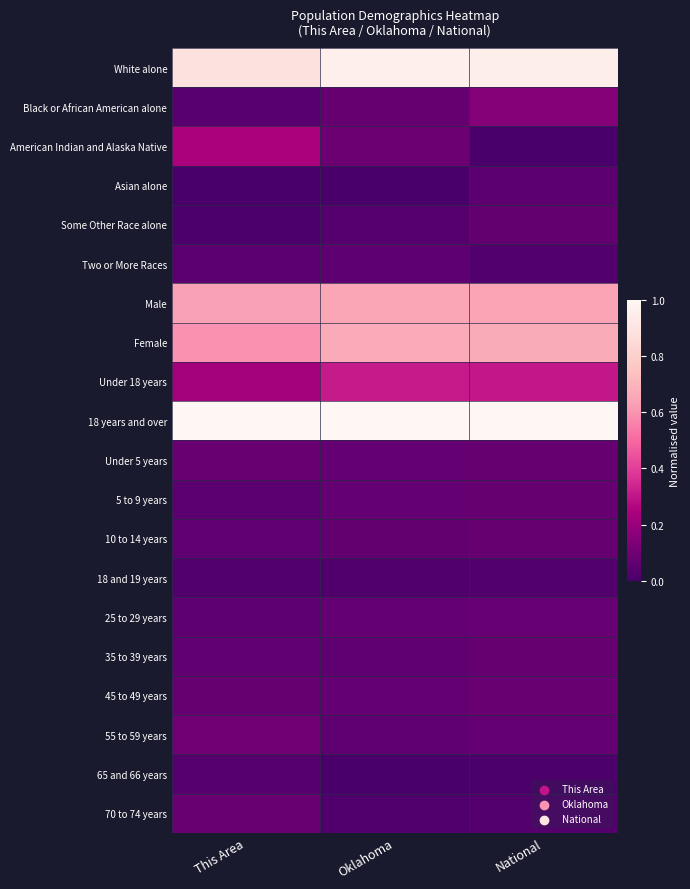

How many series are shown in this chart?

20